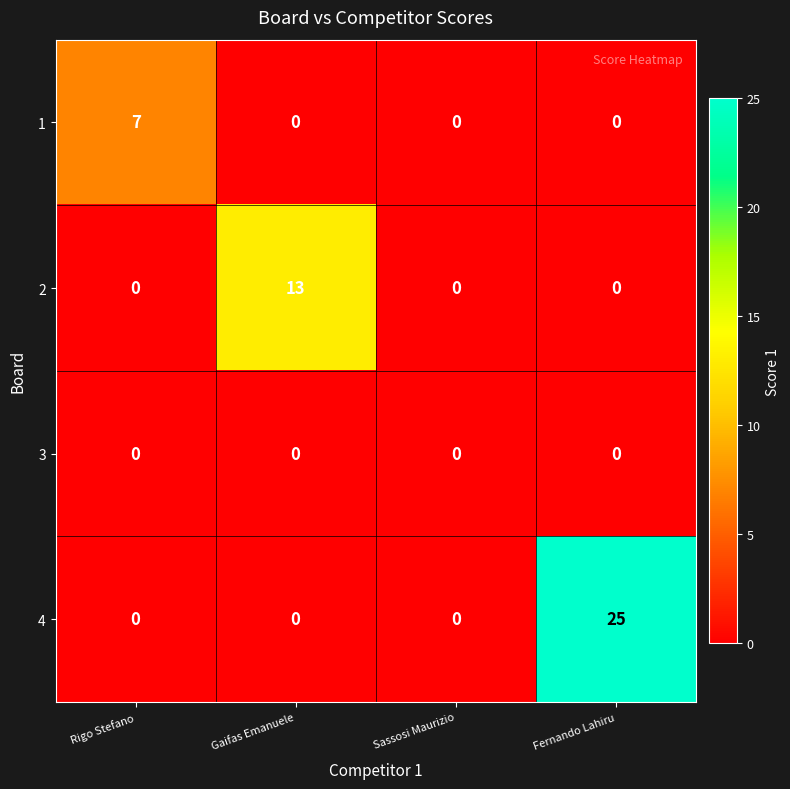

What is the difference between the highest and lowest values at Fernando Lahiru?

25